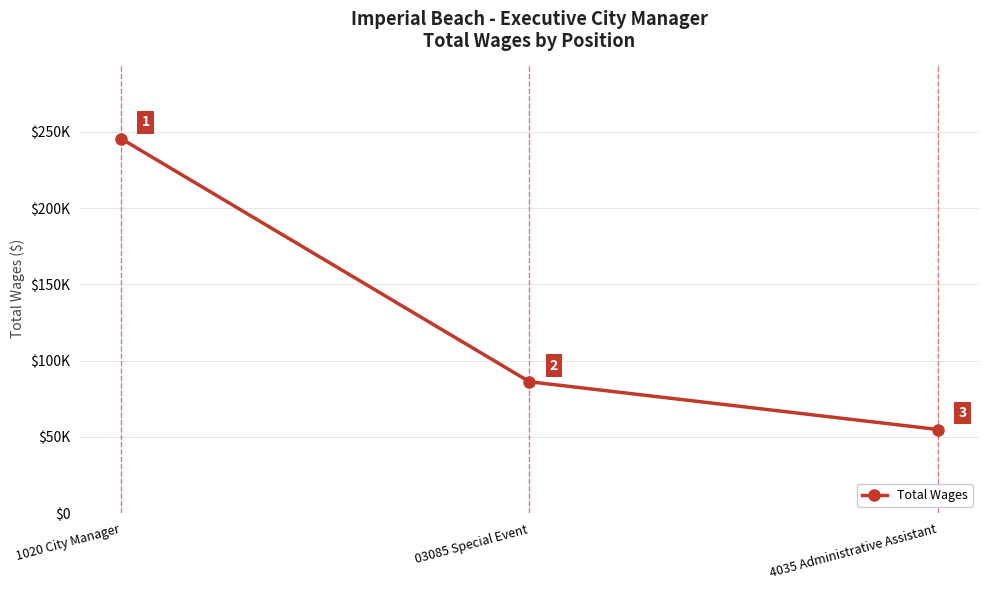

Does the chart have visible grid lines?

Yes